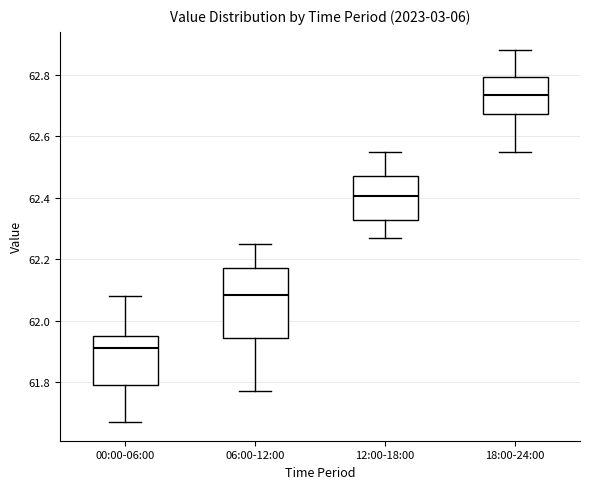

Where does the median line of the box for 12:00-18:00 sit on the y-axis? The values are not printed on the chart, so give them approximately, as read against the axis.

62.40